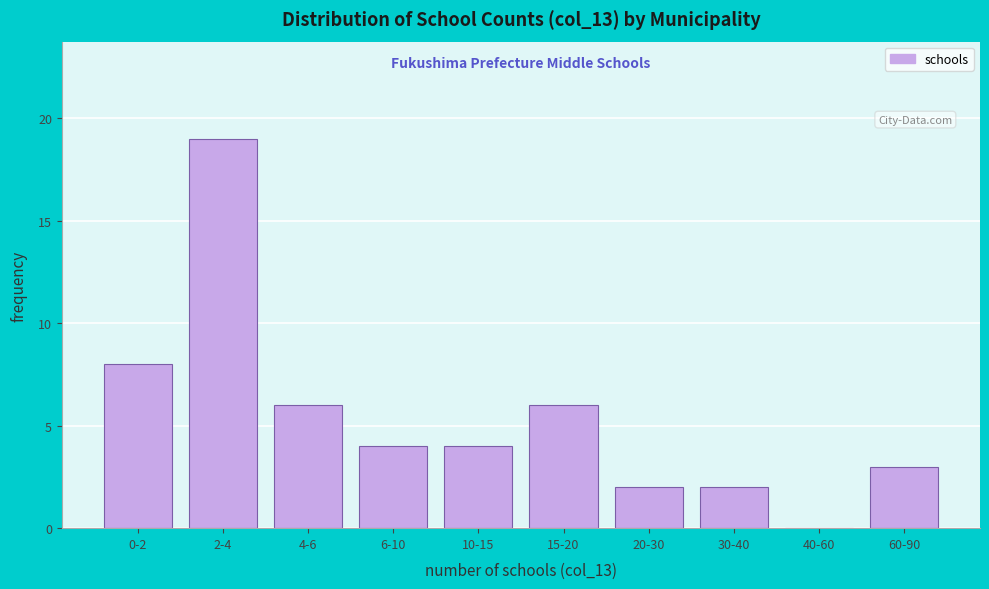

Reading left to right, list all the values displayed in this chart.

0-2=8	2-4=19	4-6=6	6-10=4	10-15=4	15-20=6	20-30=2	30-40=2	40-60=0	60-90=3